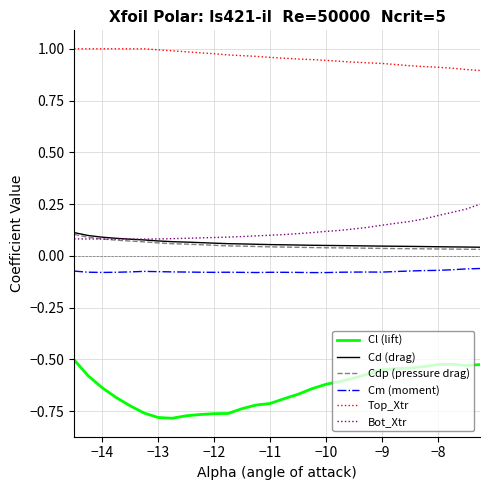

How many lines are shown in the chart?

6